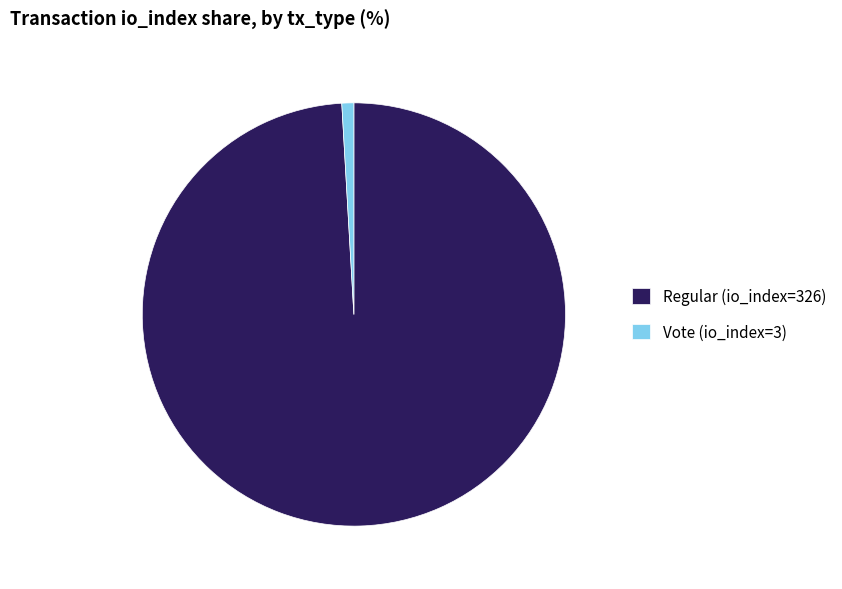

True or false: Vote (io_index=3) accounts for 1% of the total.

True